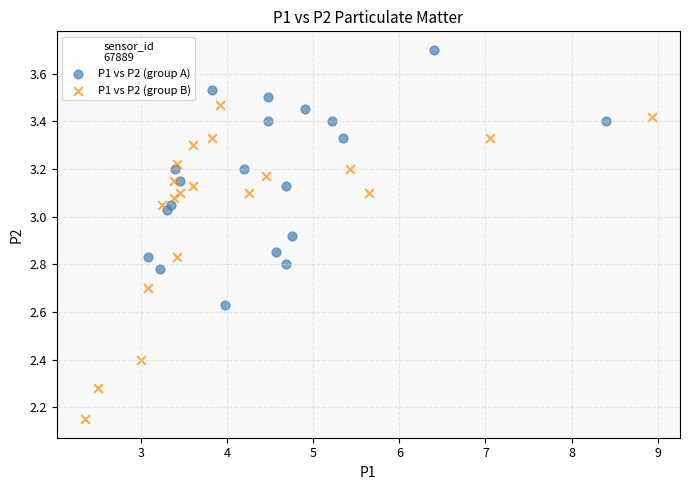

Which series contains the lowest Y value?

P1 vs P2 (group B)